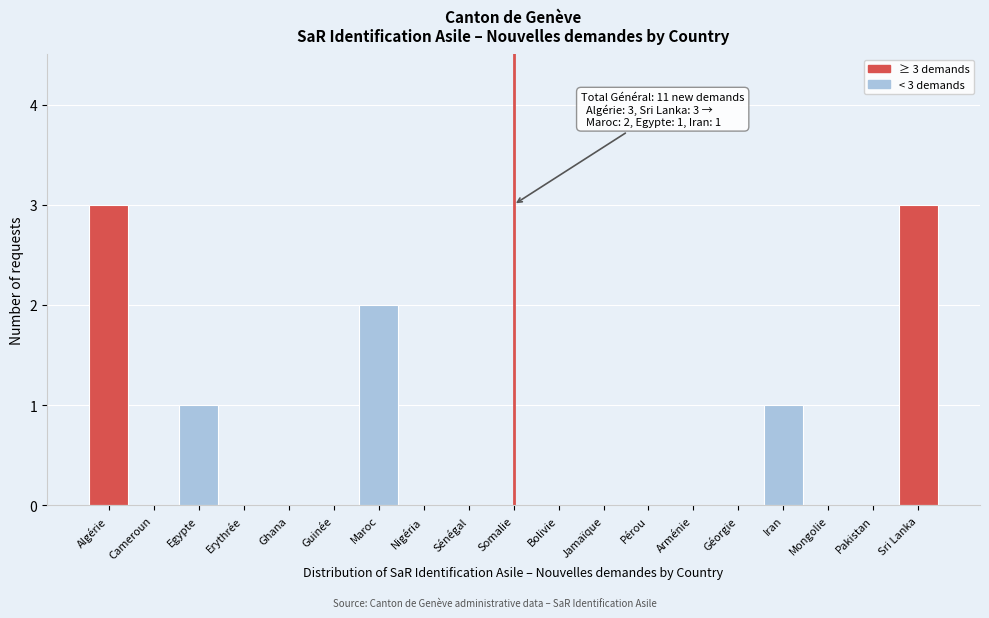

Reading left to right, extract all data points from this chart.

Algérie=3	Cameroun=0	Egypte=1	Erythrée=0	Ghana=0	Guinée=0	Maroc=2	Nigéria=0	Sénégal=0	Somalie=0	Bolivie=0	Jamaïque=0	Pérou=0	Arménie=0	Géorgie=0	Iran=1	Mongolie=0	Pakistan=0	Sri Lanka=3